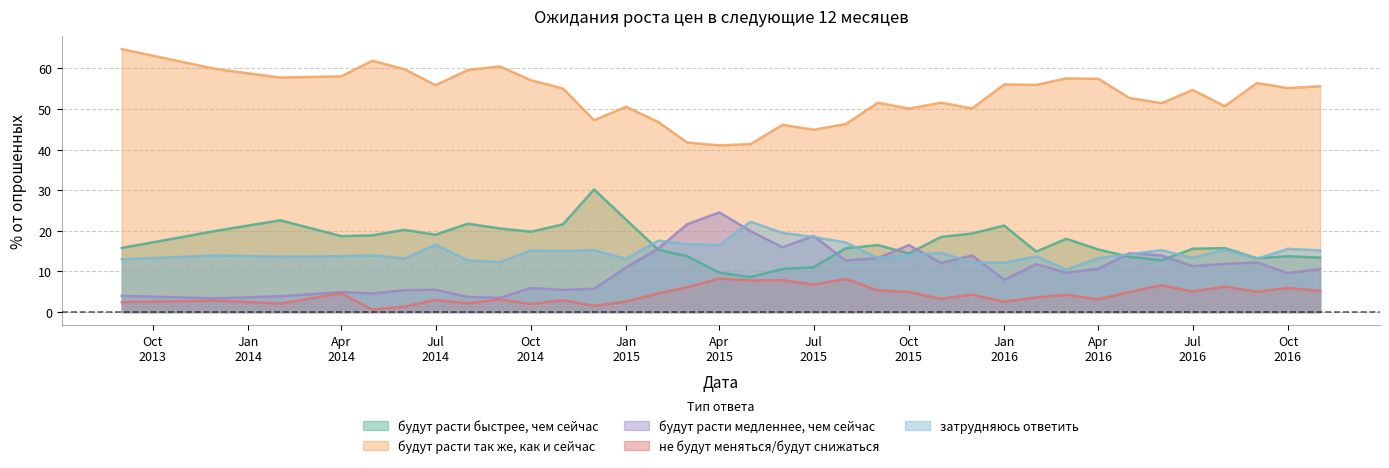

What is the maximum value shown in the chart?

64.8